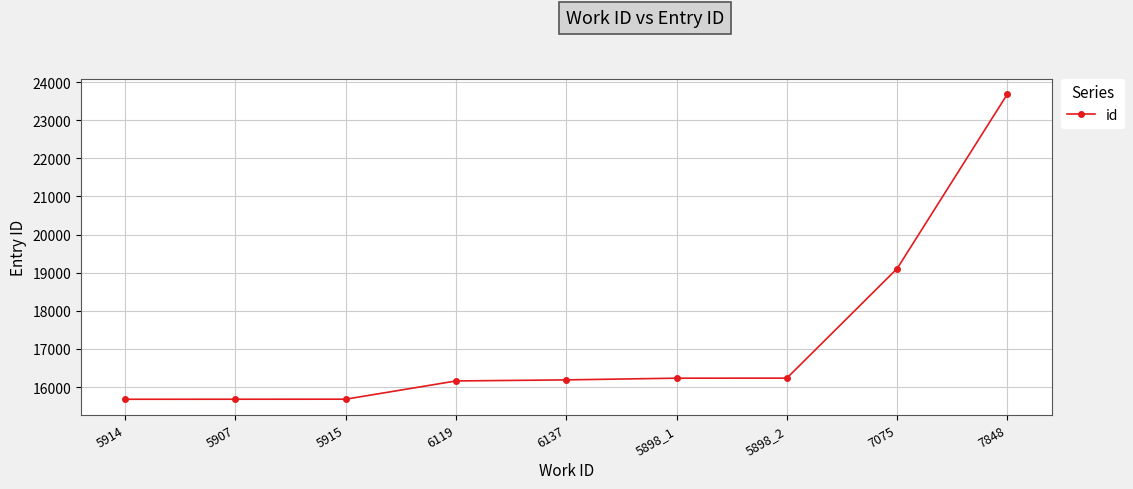

What is the sum of the values at 5898_1 and 6137?

32425